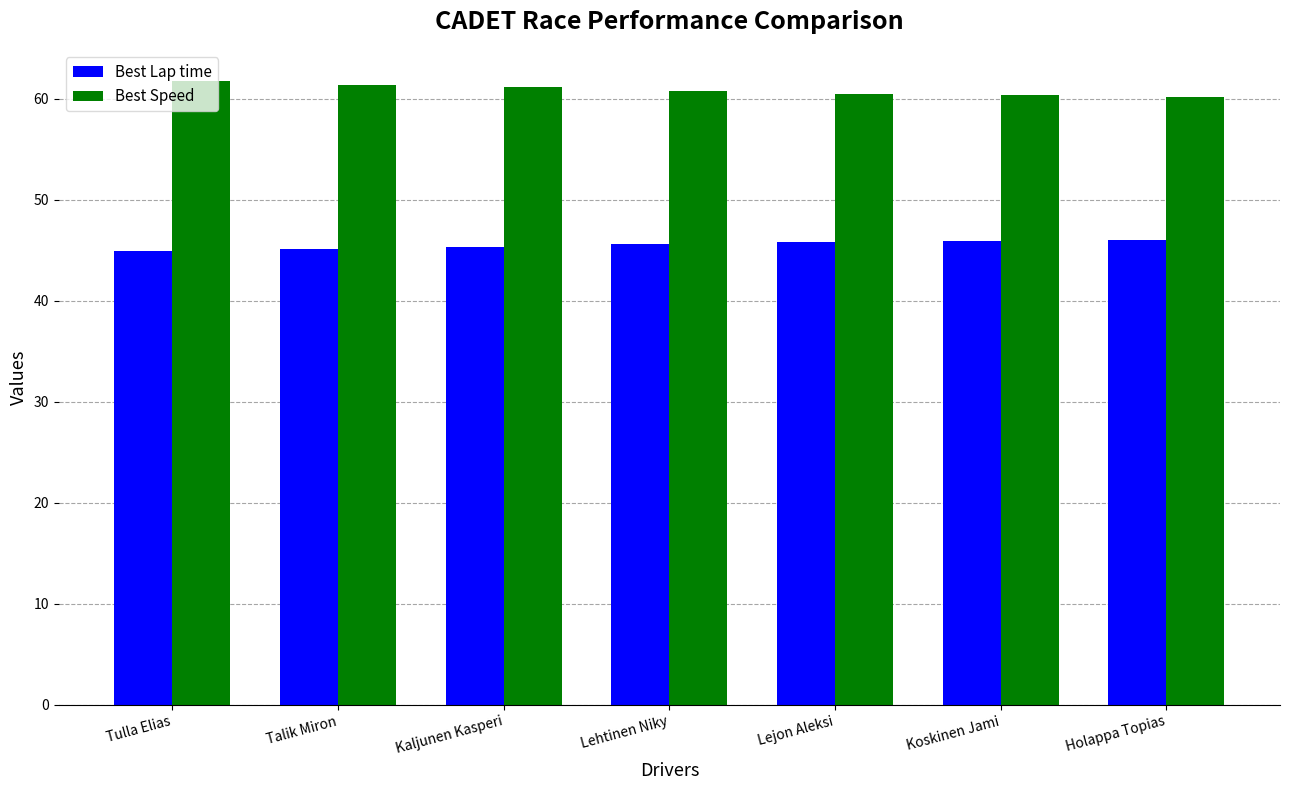

Does the chart contain any negative values?

No